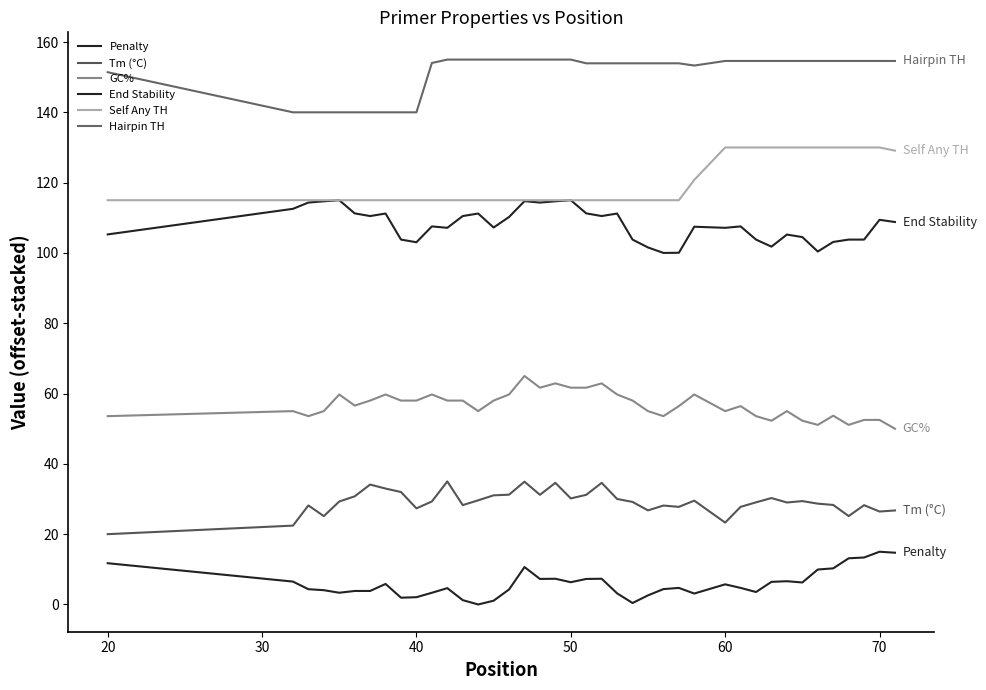

Does the chart display data point markers on the line(s)?

No